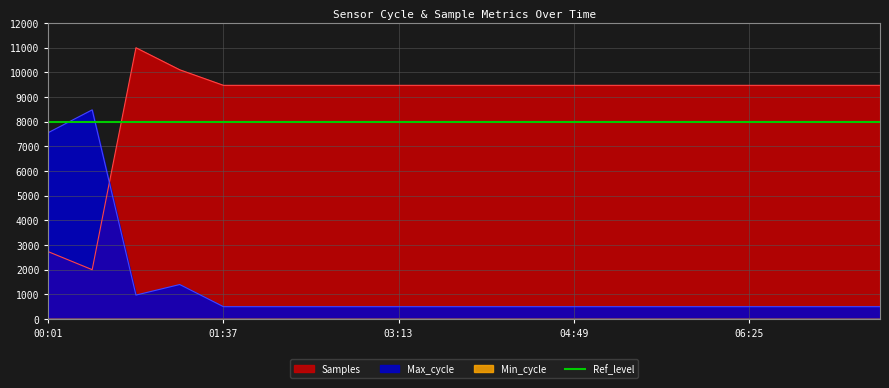

Which series has the largest range (max minus min)?

Samples